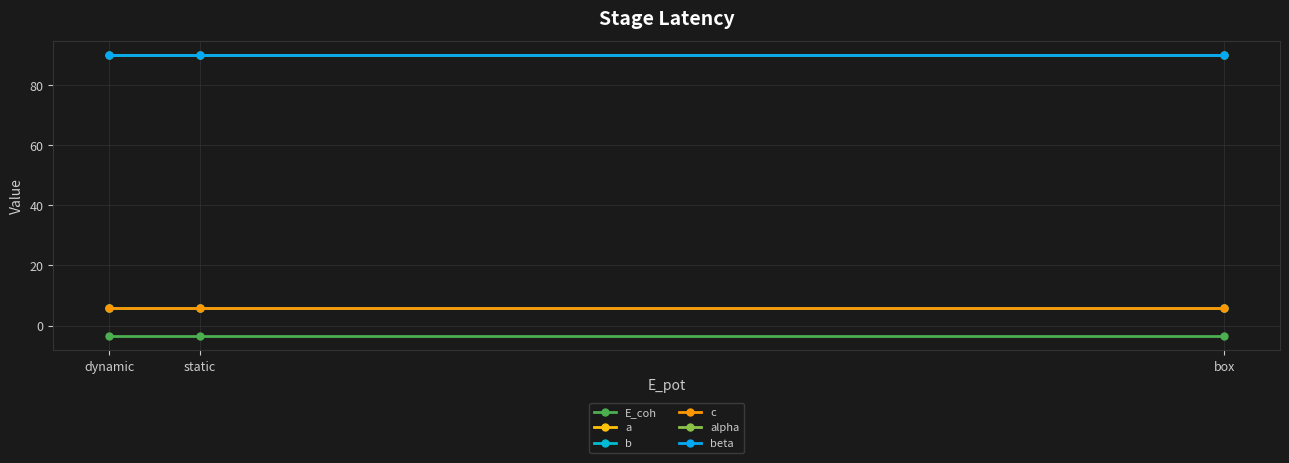

Does the chart have visible grid lines?

Yes